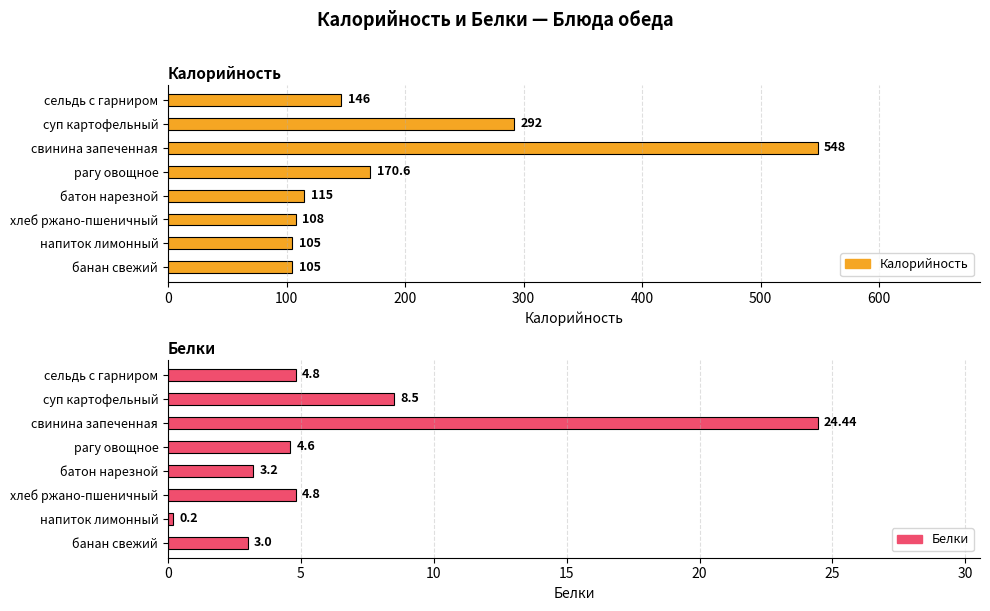

What is the maximum value for Калорийность?

548.0